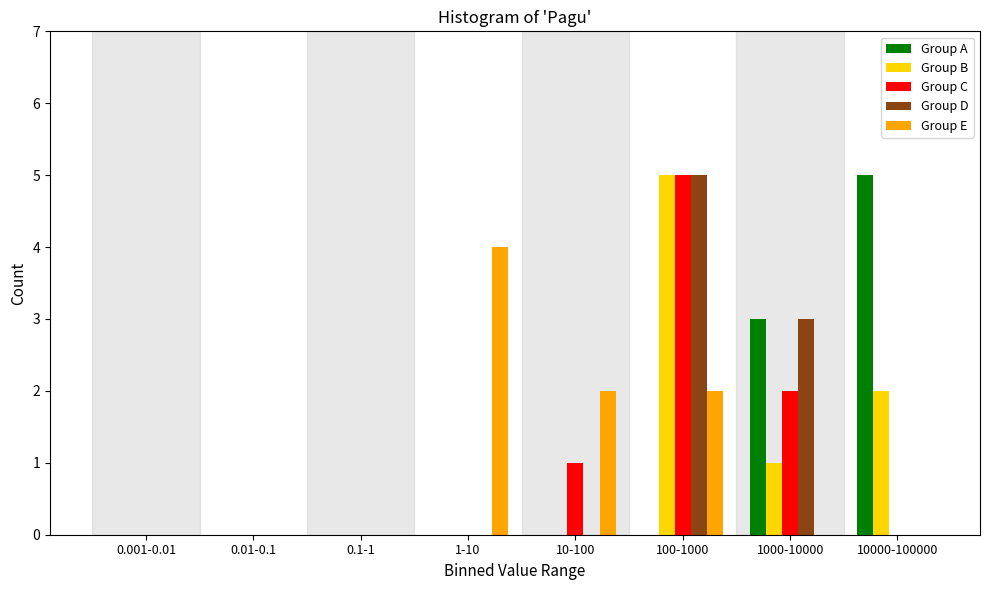

Which category has the highest value in the Group B series?

100-1000